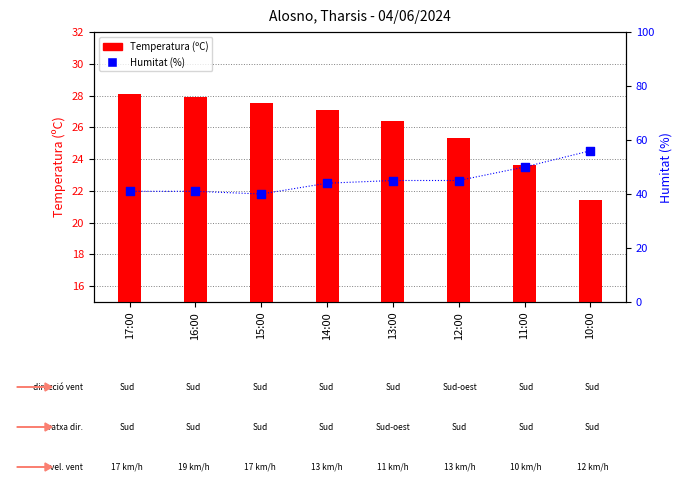

Which series reaches the minimum Y coordinate?

Temperatura (ºC)